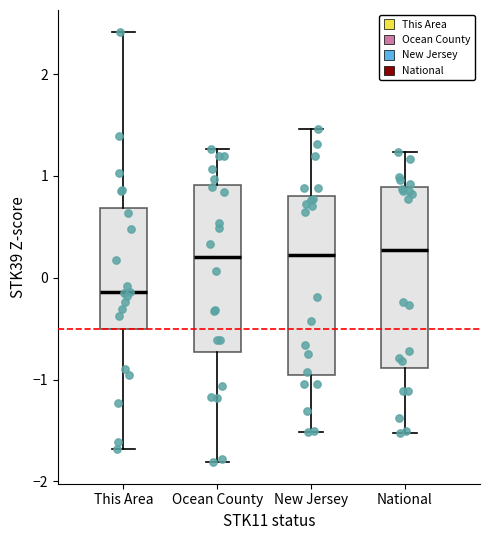

Reading left to right, read every box against the y-axis: the position of its median line, the range the box covers, and the ends of its whiskers. The values are not printed on the chart, so give them approximately, as read against the axis.

This Area: median -0.1, box -0.5 to 0.7, whiskers -1.7 to 2.4
Ocean County: median 0.2, box -0.7 to 0.9, whiskers -1.8 to 1.3
New Jersey: median 0.2, box -1.0 to 0.8, whiskers -1.5 to 1.5
National: median 0.3, box -0.9 to 0.9, whiskers -1.5 to 1.2